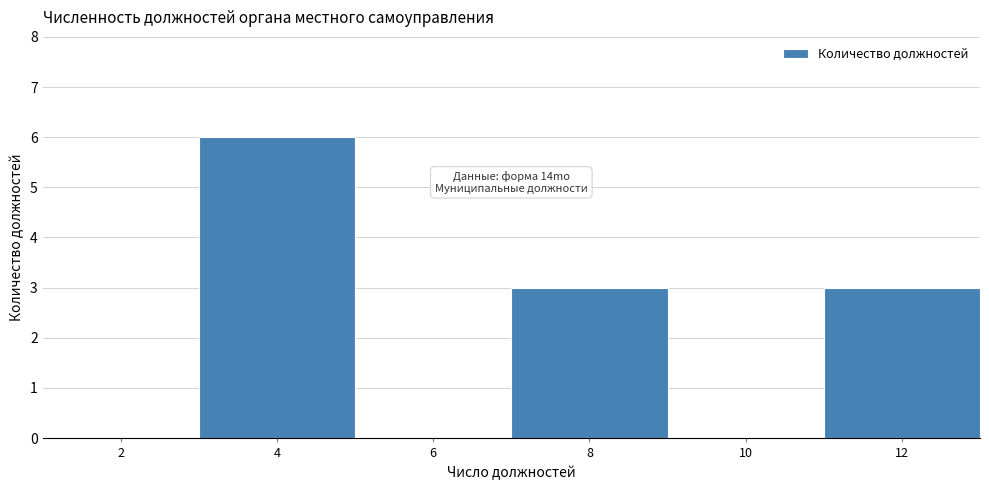

Reading left to right, extract all data points from this chart.

2=0	4=6	6=0	8=3	10=0	12=3